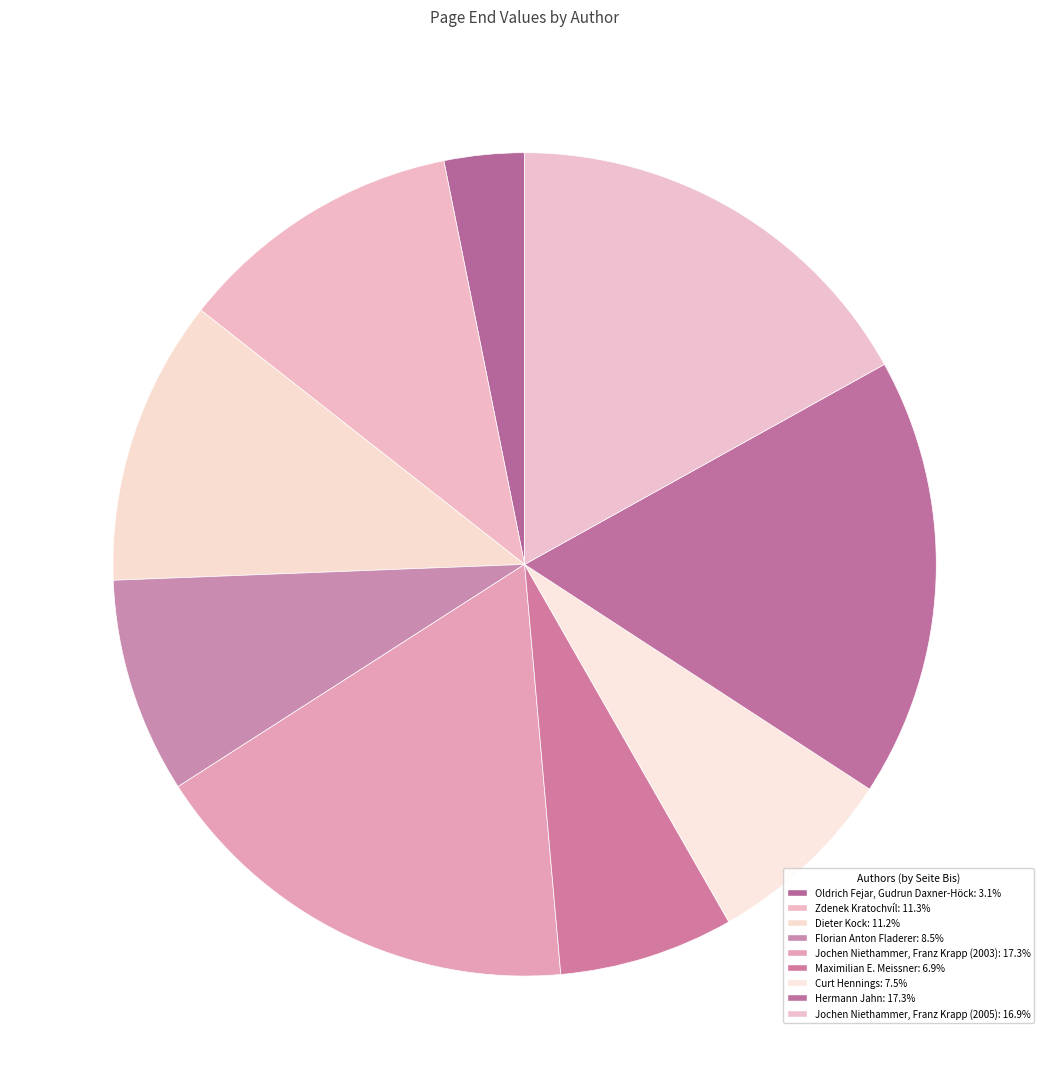

Rank the categories by value from highest to lowest.

Jochen Niethammer, Franz Krapp (2003), Hermann Jahn, Jochen Niethammer, Franz Krapp (2005), Zdenek Kratochvíl, Dieter Kock, Florian Anton Fladerer, Curt Hennings, Maximilian E. Meissner, Oldrich Fejar, Gudrun Daxner-Höck